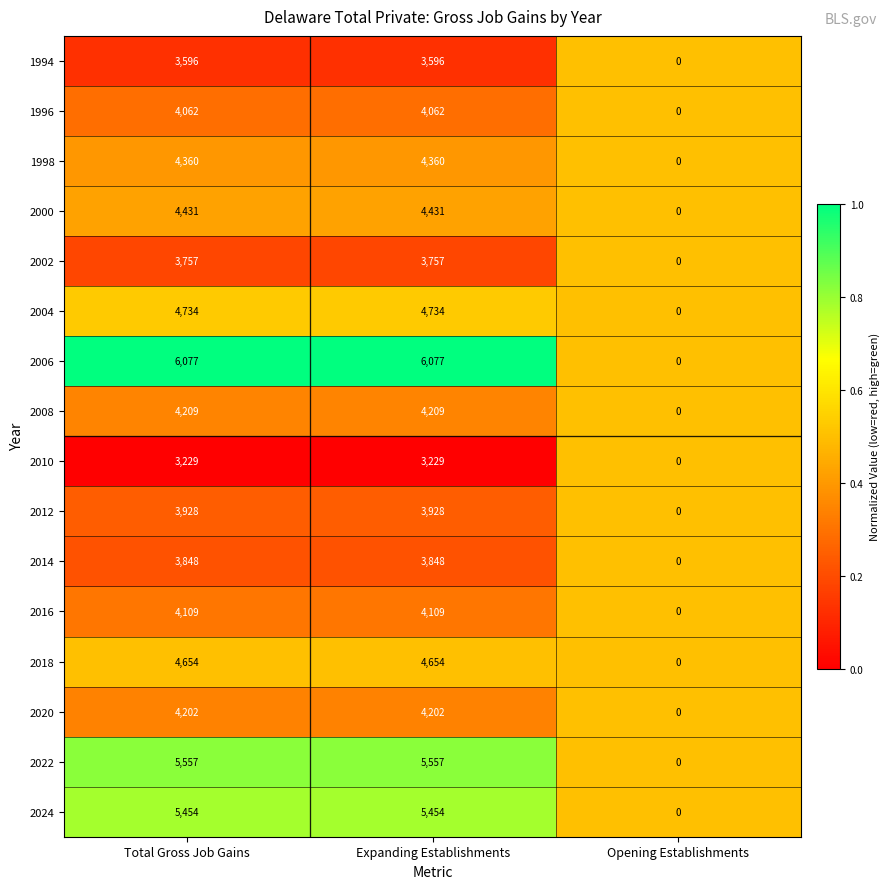

How many 2024 values are between 0 and 5454?

3